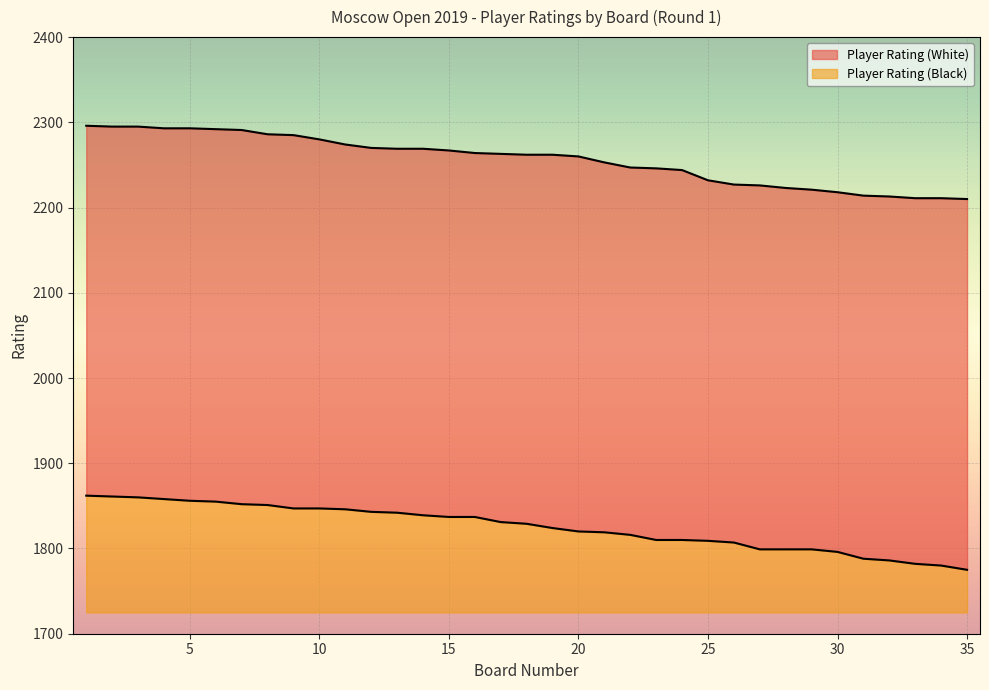

What is the difference between the maximum and minimum values in the Player Rating (White) series?

86